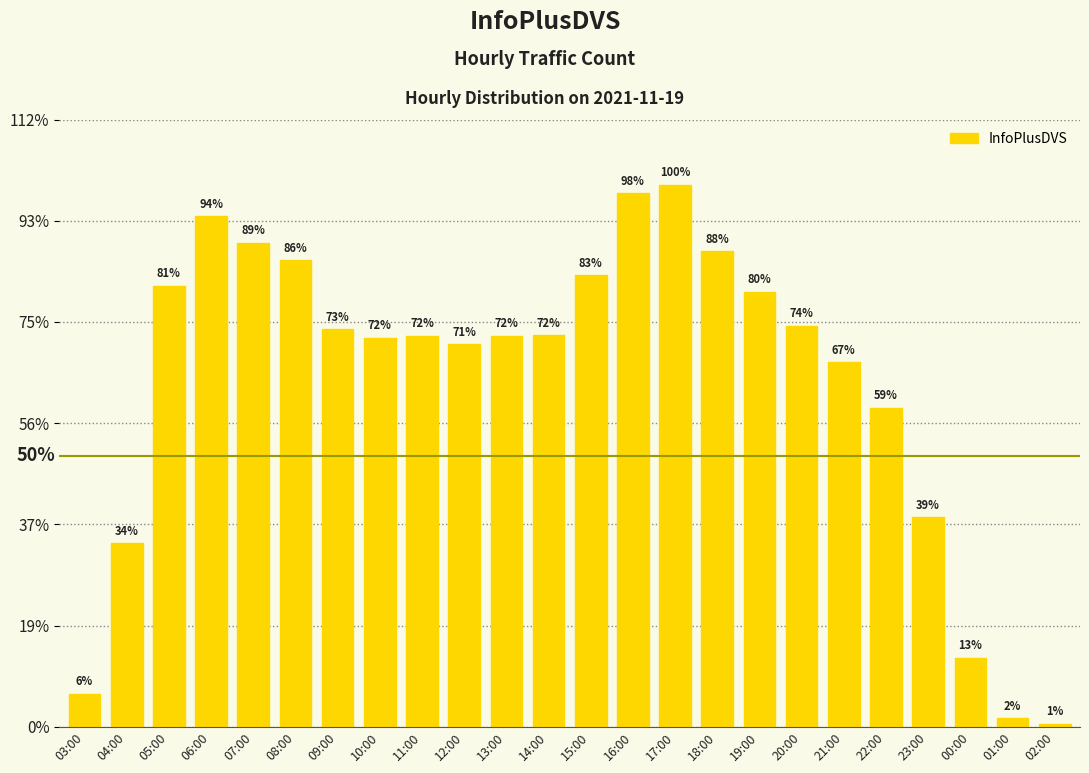

Are the bars horizontal?

No